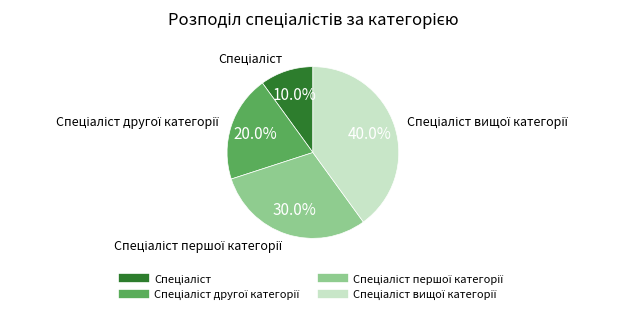

Does any single category account for the majority?

No